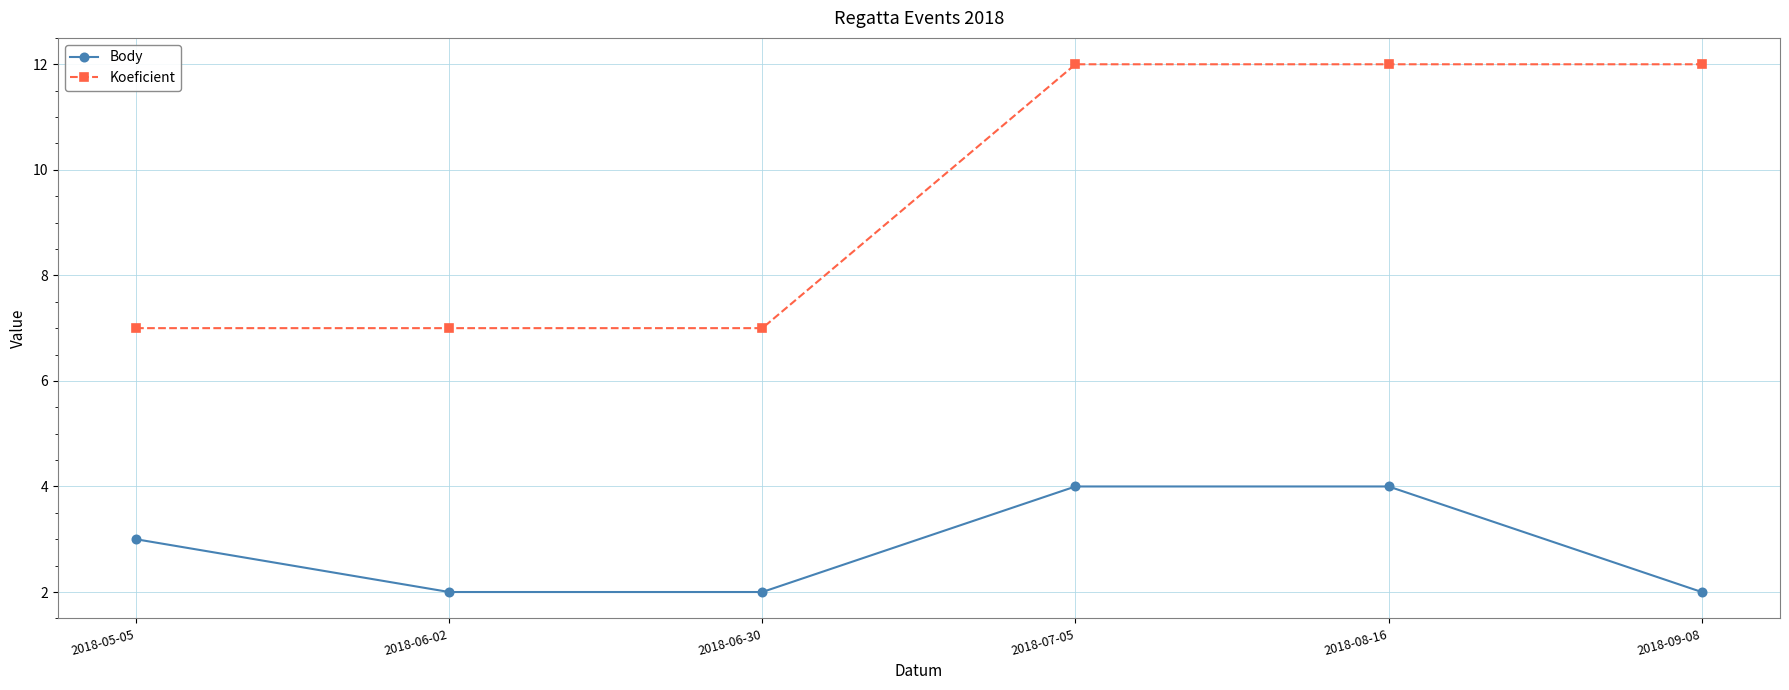

What is the value of the Body point at the 2nd from the left?

2